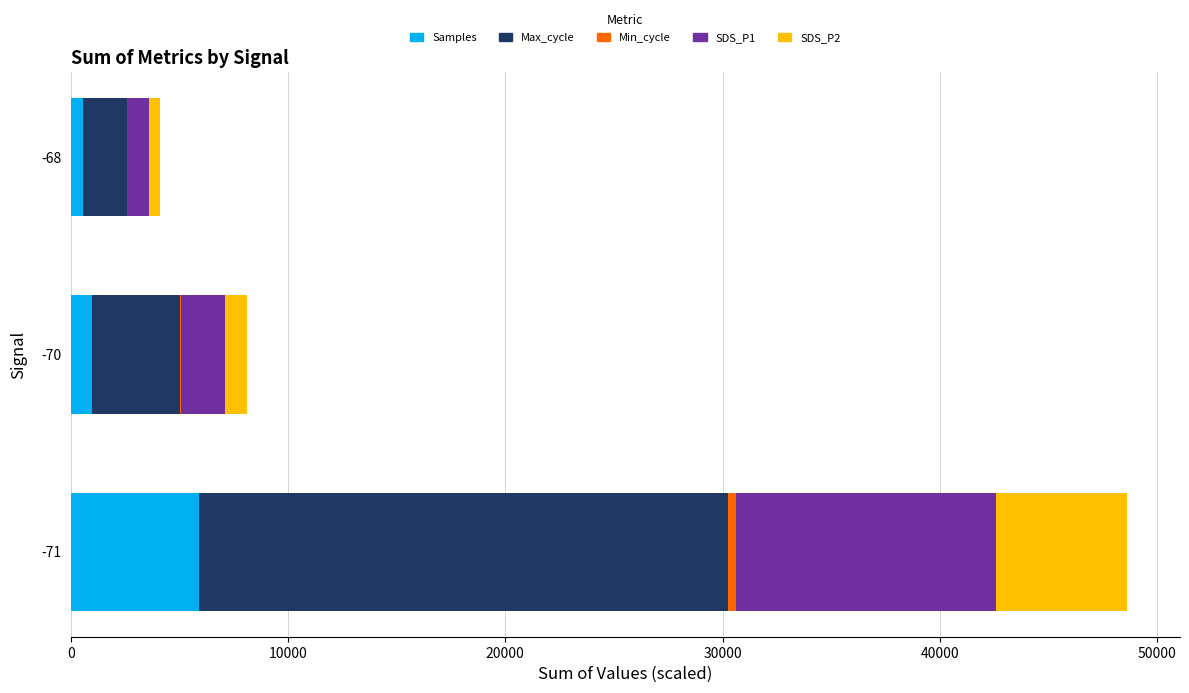

What is the maximum value for Samples?

5899.7